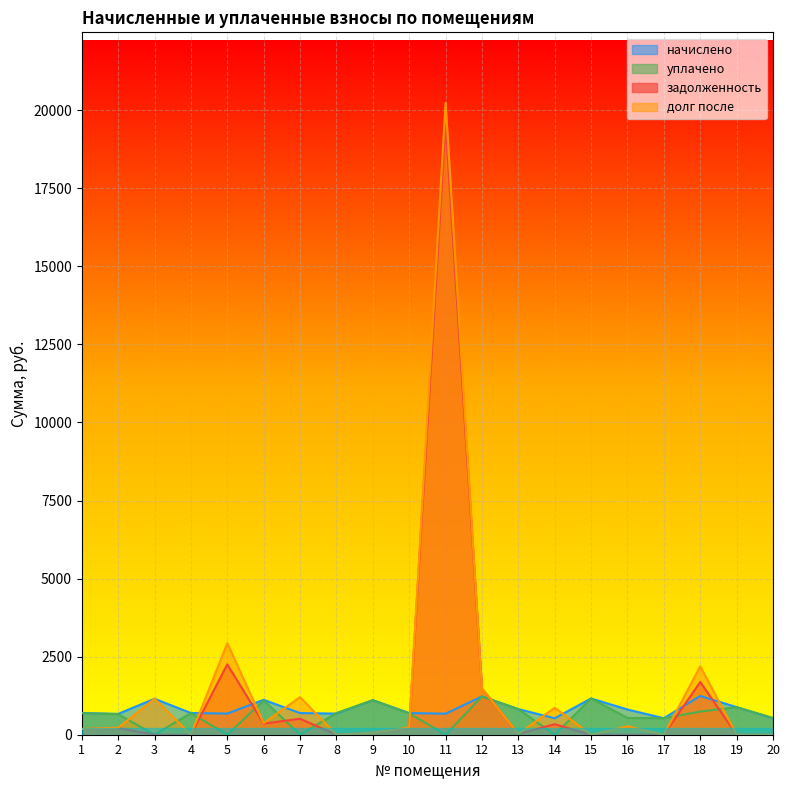

What is the value of the задолженность point at the 14th from the left?

336.3